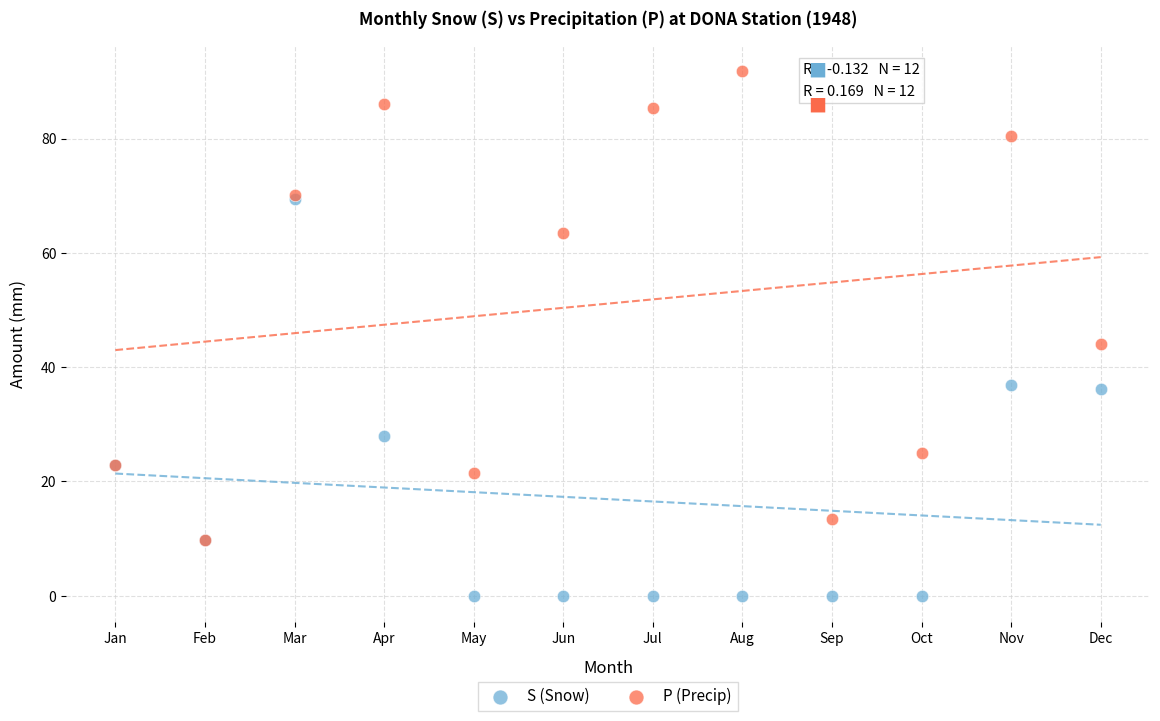

In the P (Precip) series, what Y value is closest to 50?

44.1